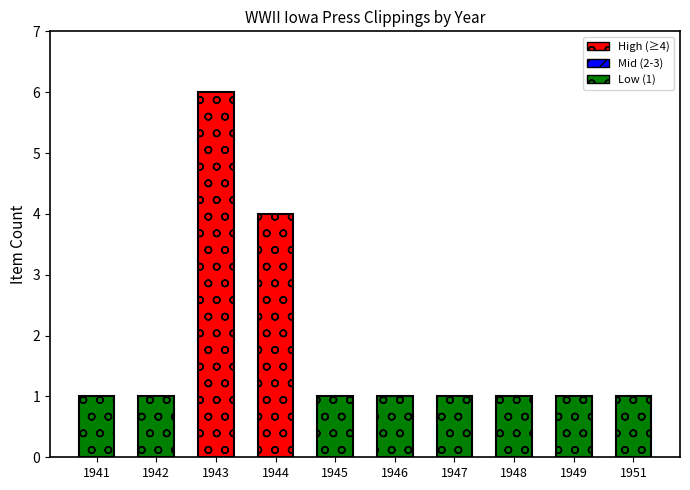

How many values are between 1 and 2?

8